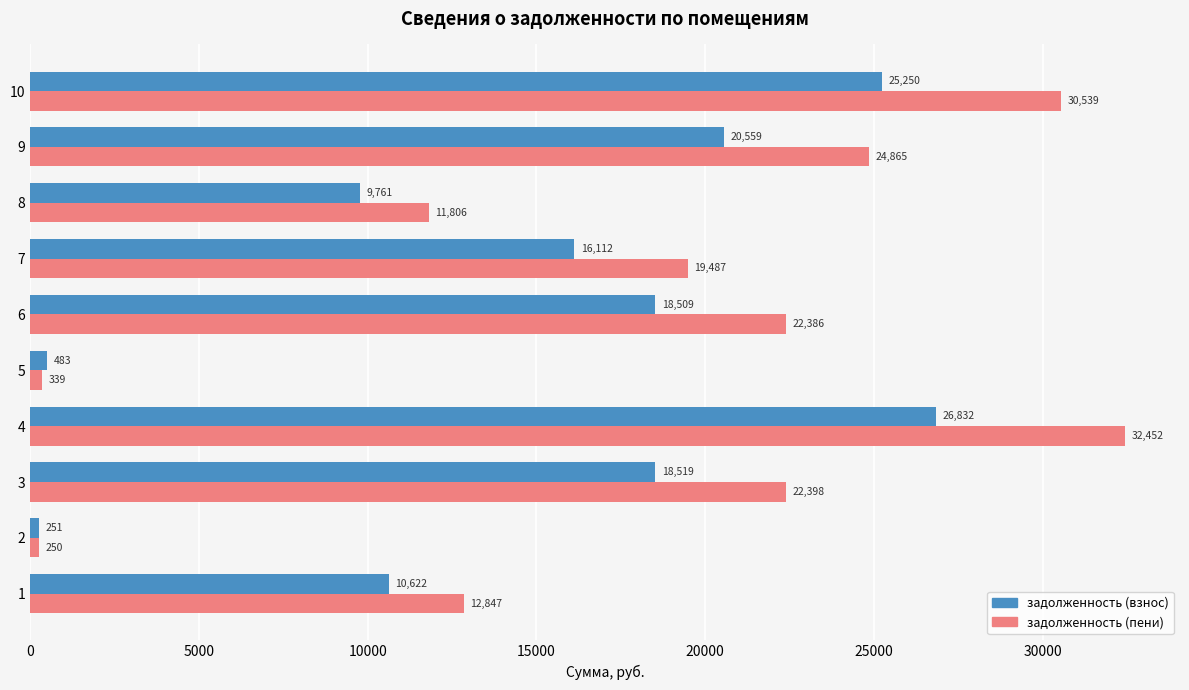

How many series are shown in this chart?

2